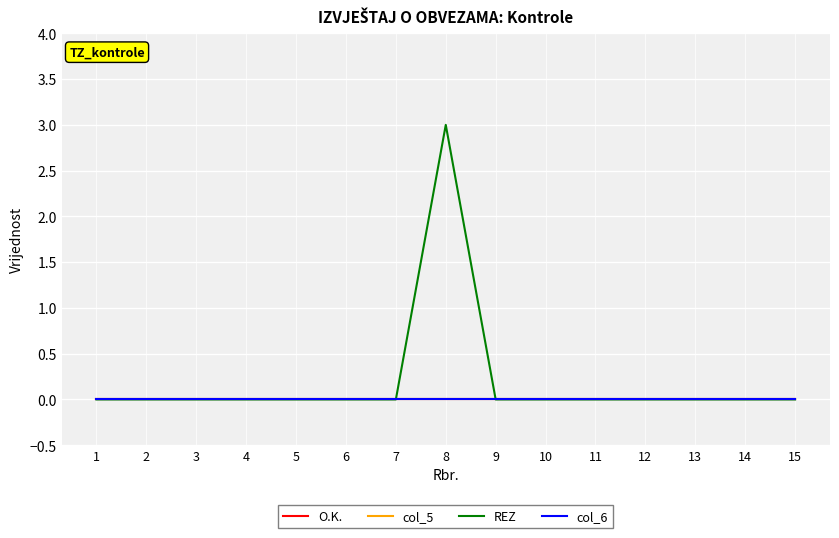

How many lines are shown in the chart?

4